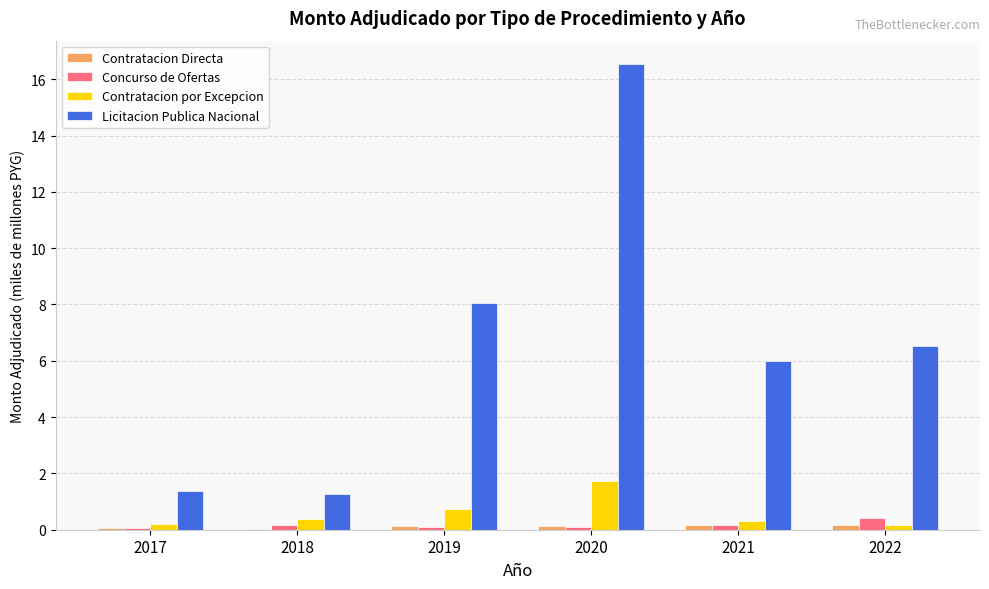

What is the sum of all Licitacion Publica Nacional values?

39.7